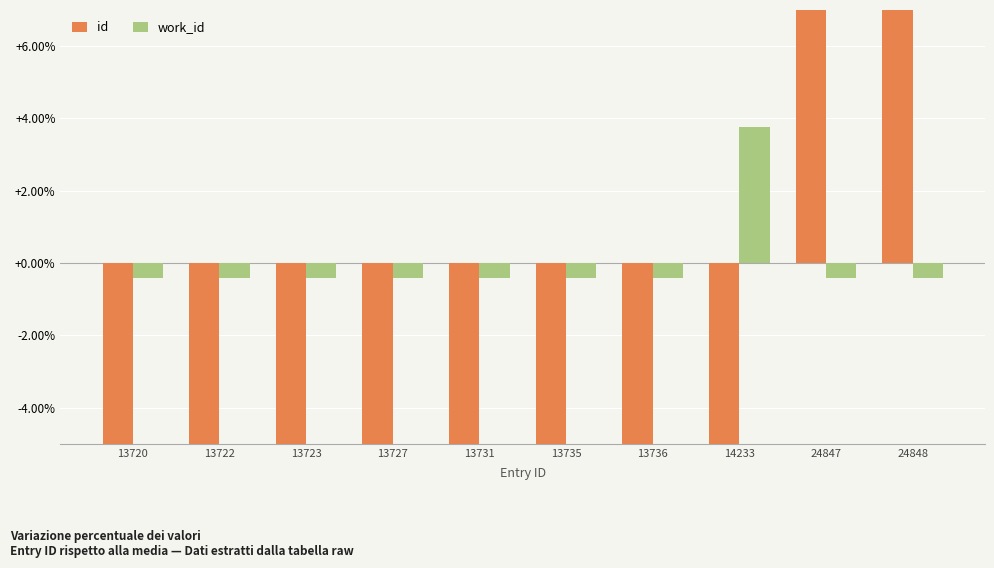

True or false: id has a value of -22.7 at 13735.

False